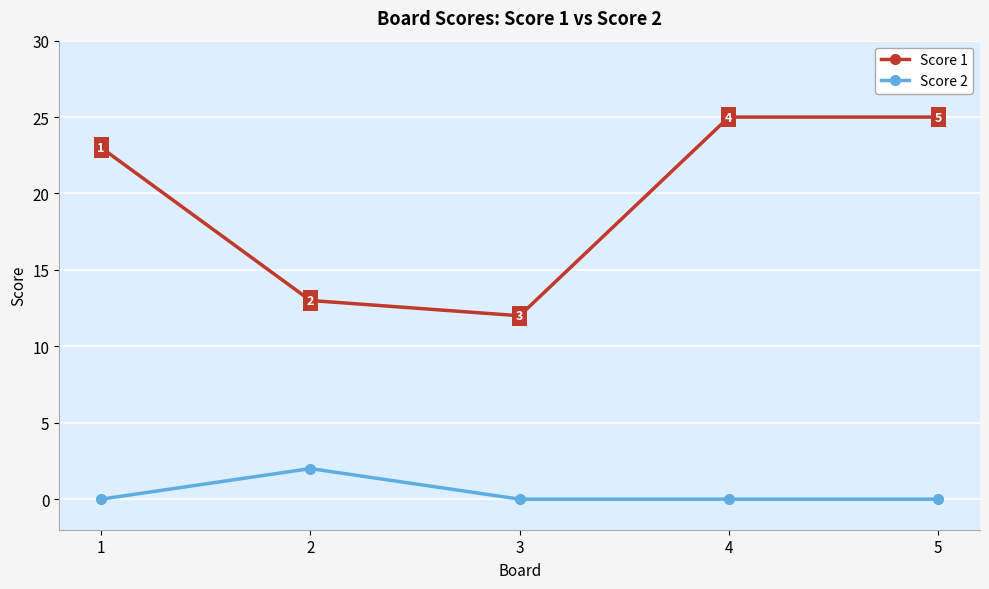

Count the number of data series in this chart.

2